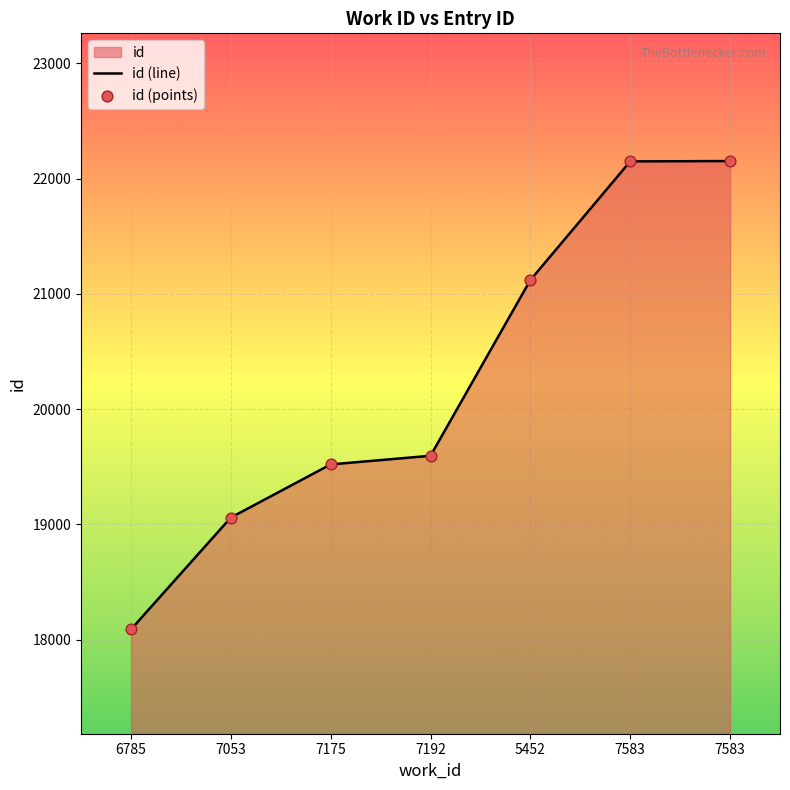

Which series has the largest total across all categories?

id (line)